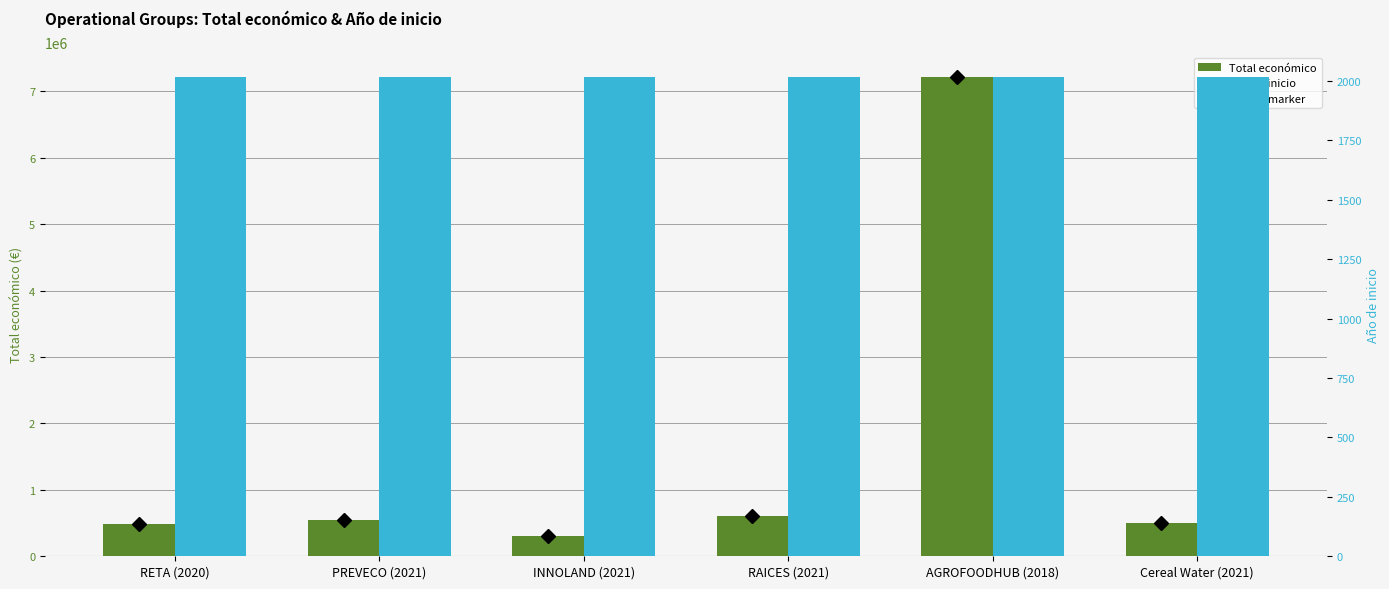

Which category has the lowest value across all series?

RETA (2020)